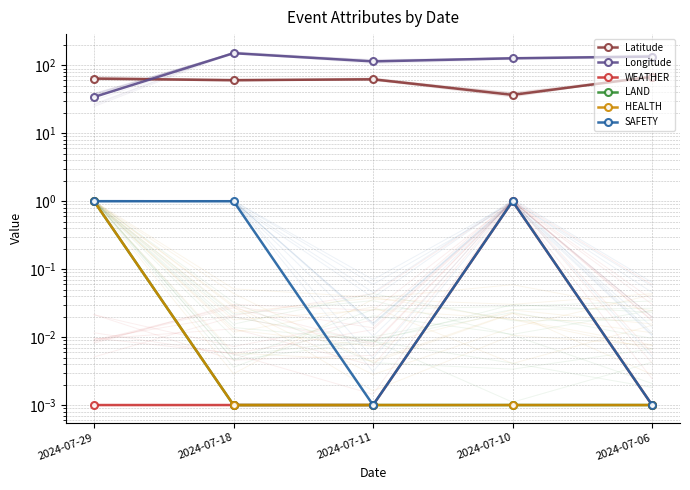

Which category has the lowest value in the WEATHER series?

2024-07-29